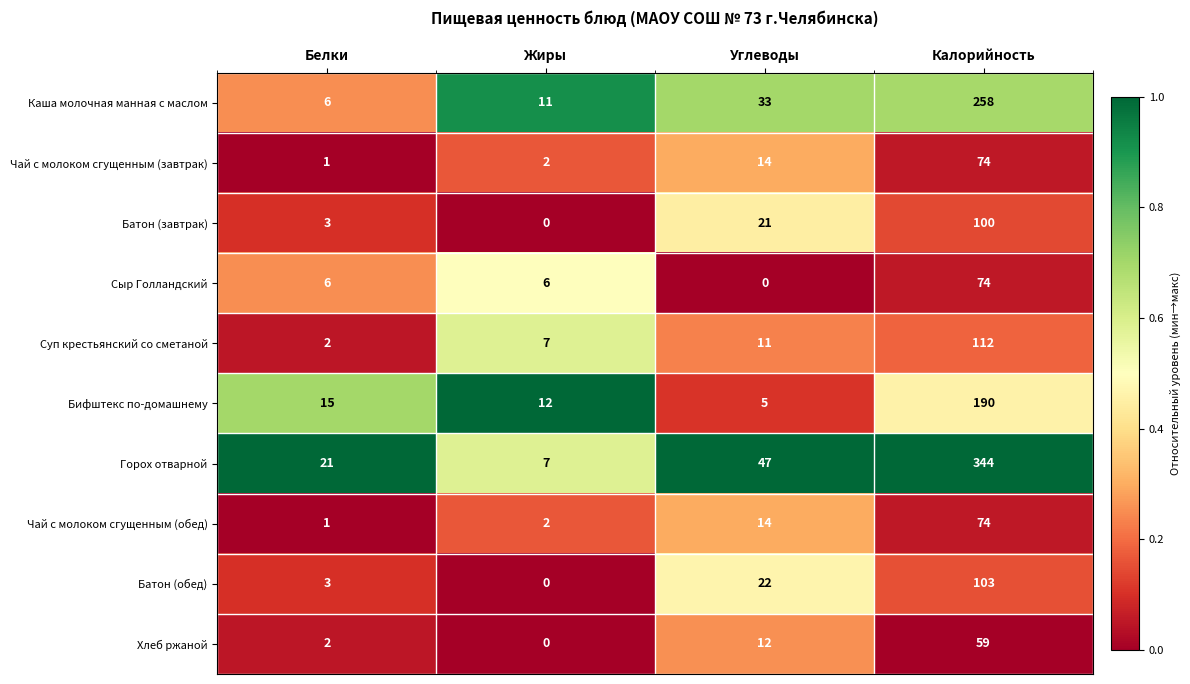

Where is Горох отварной nearest to the value 175?

Углеводы